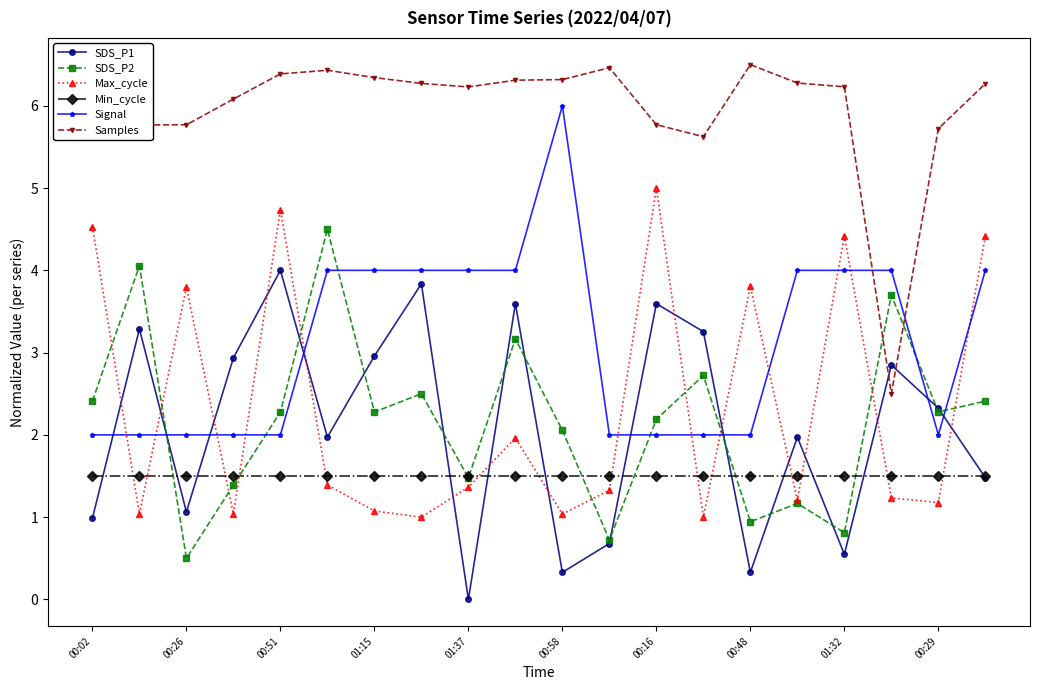

True or false: SDS_P2 has more than 0 points higher than both neighbors.

True